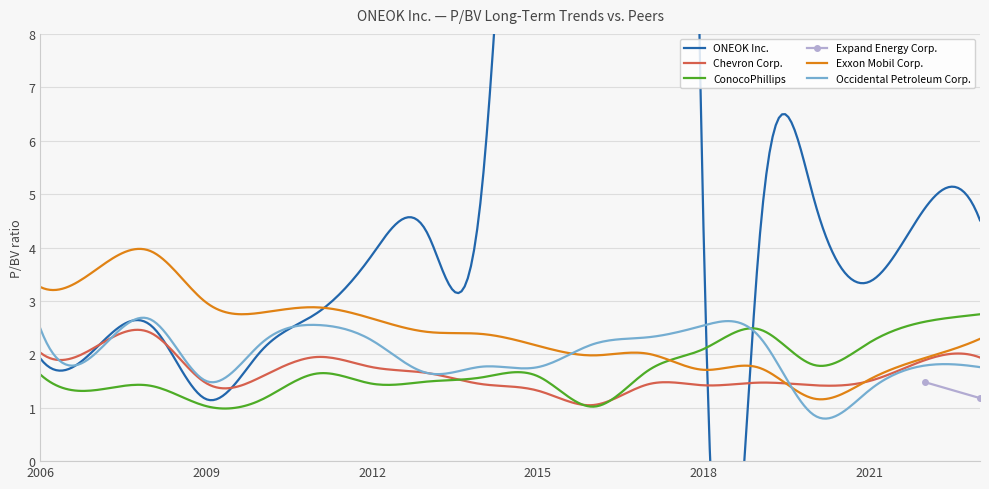

What is the maximum value for Exxon Mobil Corp.?

4.0